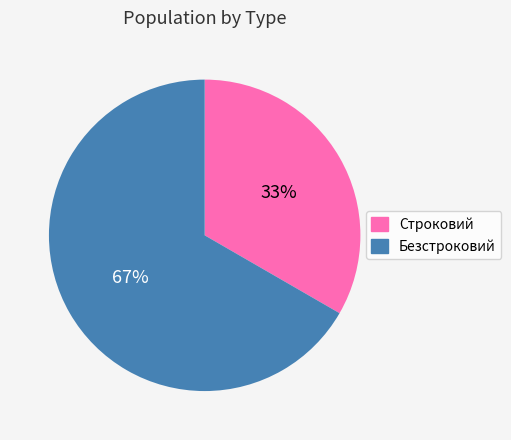

Which has a higher value, Строковий or Безстроковий?

Безстроковий